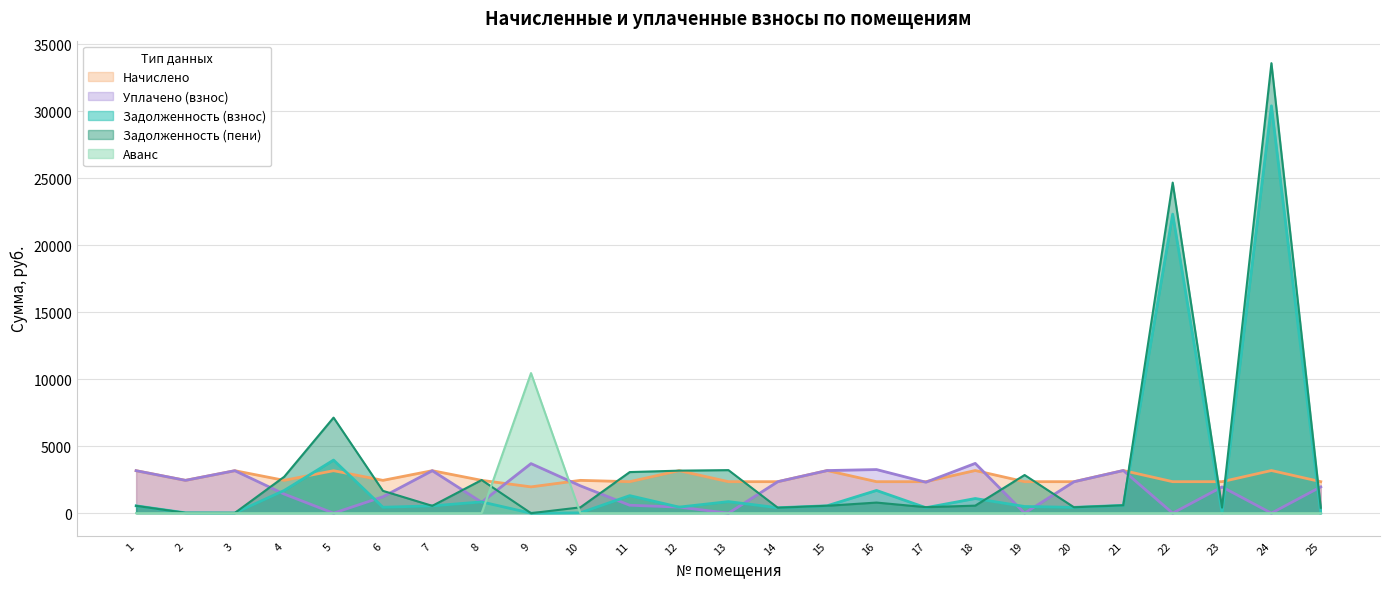

At which category is the sum across all series the highest?

24